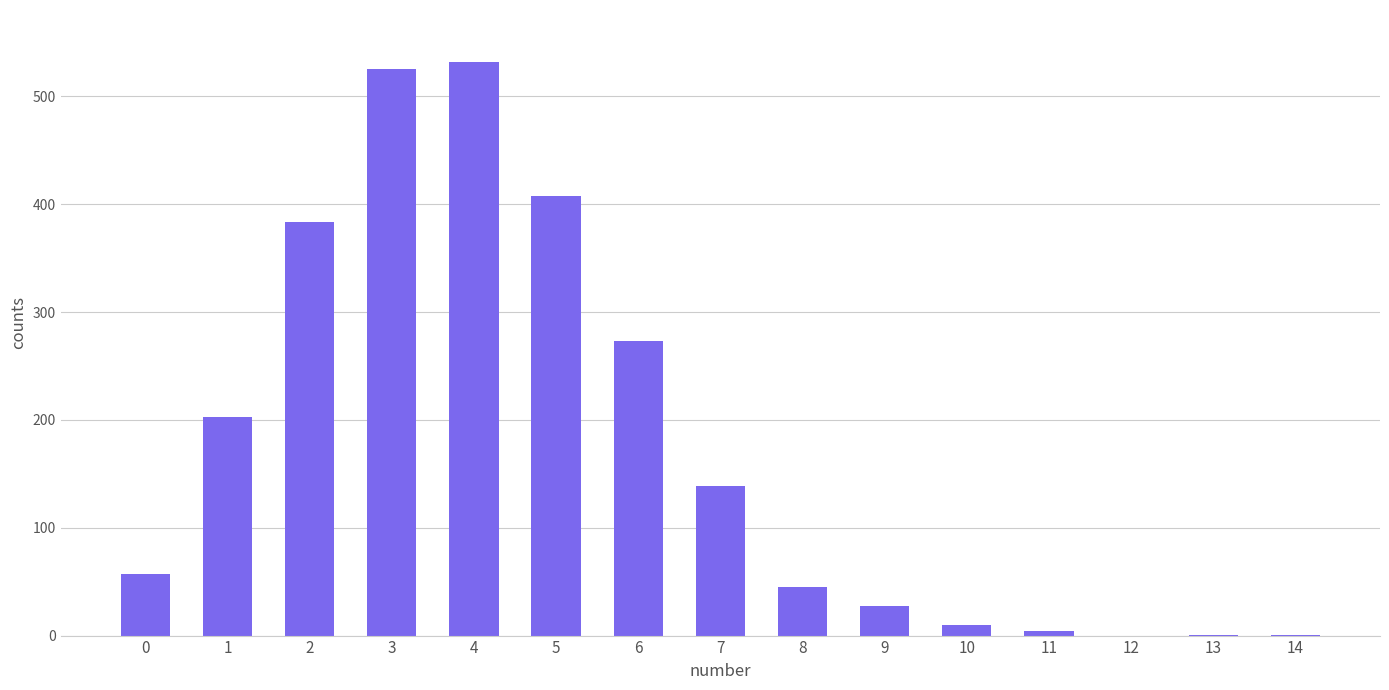

The chart shows a value of 408 at 5. True or false?

True